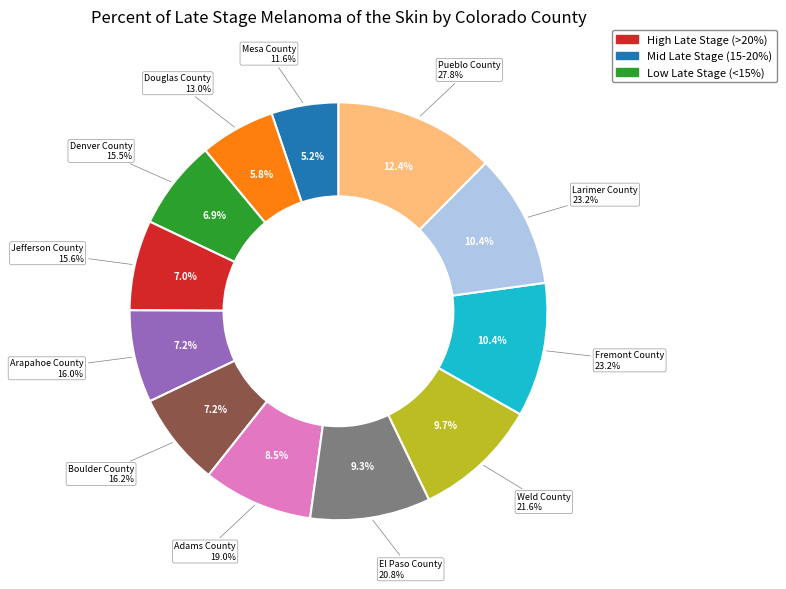

Is there a majority slice in this chart?

No